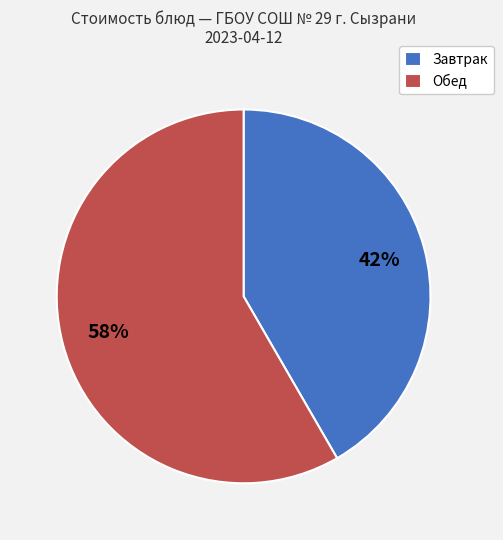

Is there any slice that represents more than half of the pie?

Yes